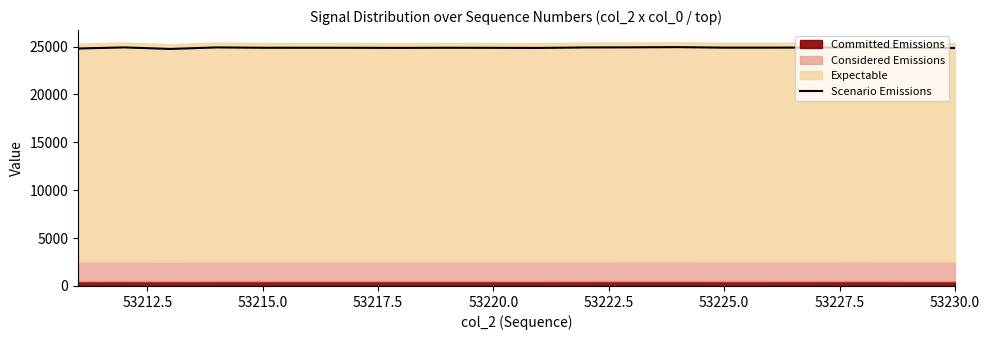

The Scenario Emissions series shows 14732.3 at 53230.0. True or false?

False